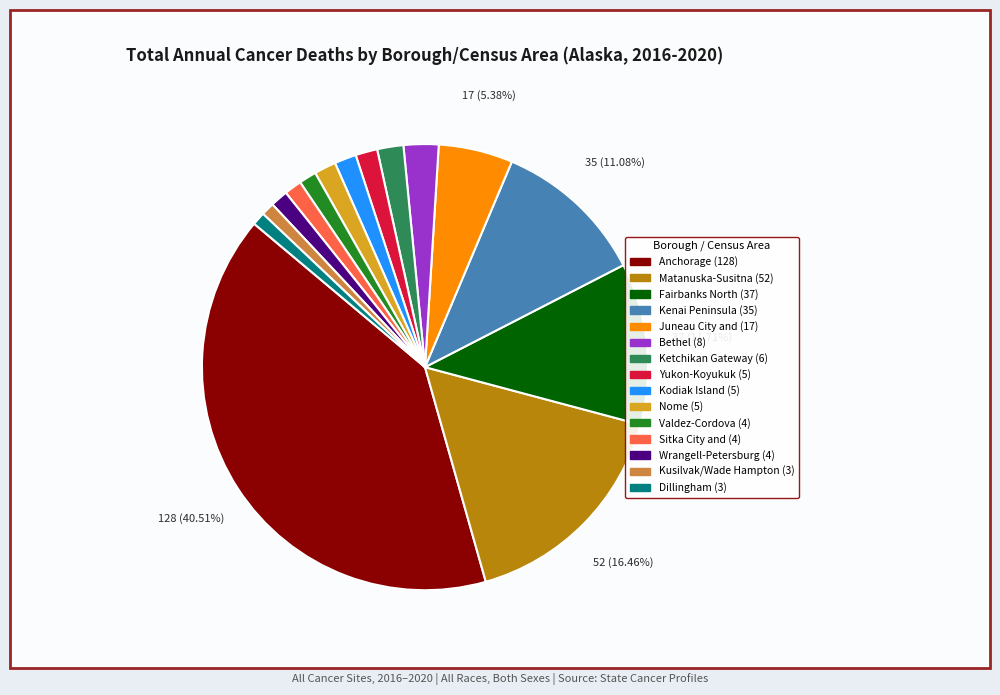

Is there a majority slice in this chart?

No